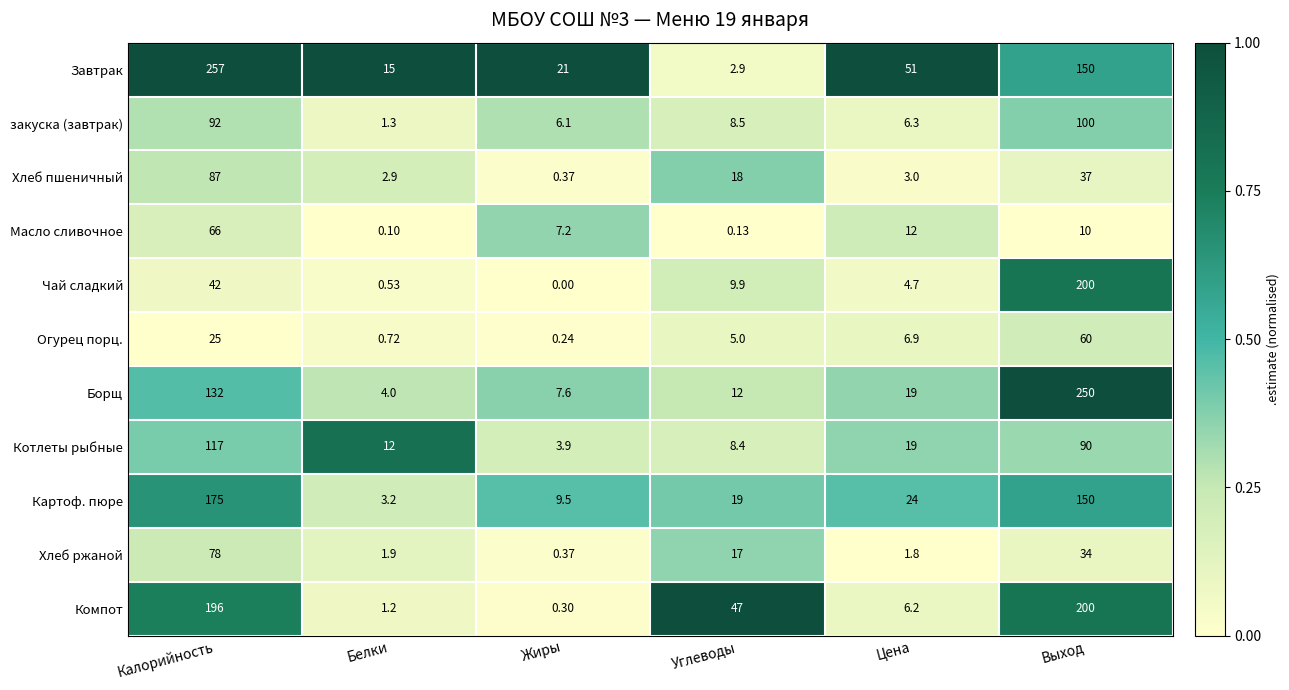

Which series changed the most between Калорийность and Углеводы?

Завтрак